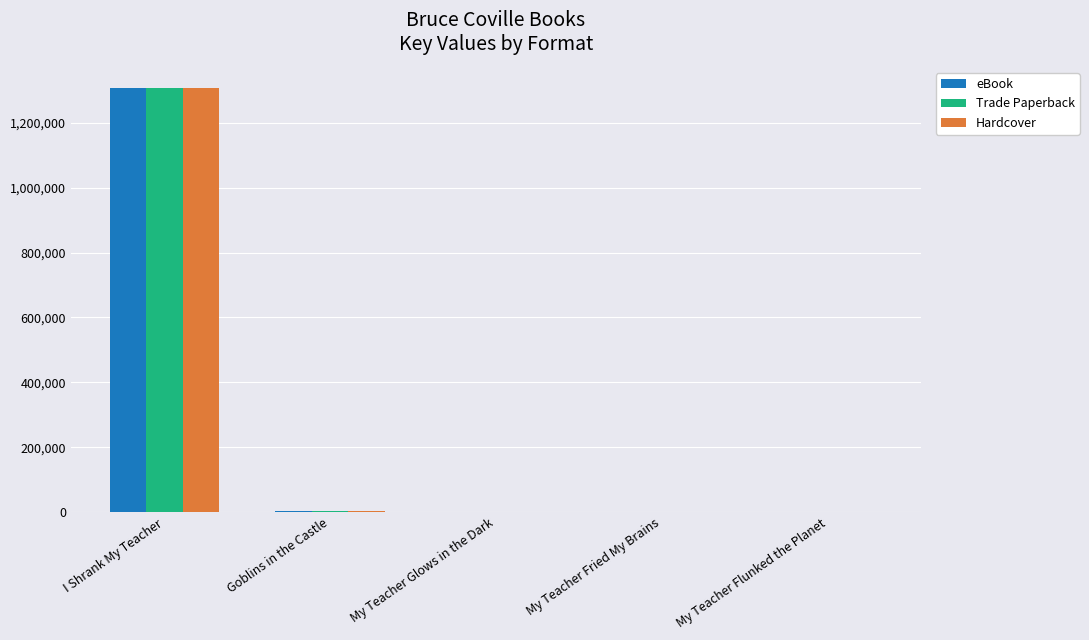

What is the maximum value shown in the chart?

1307074